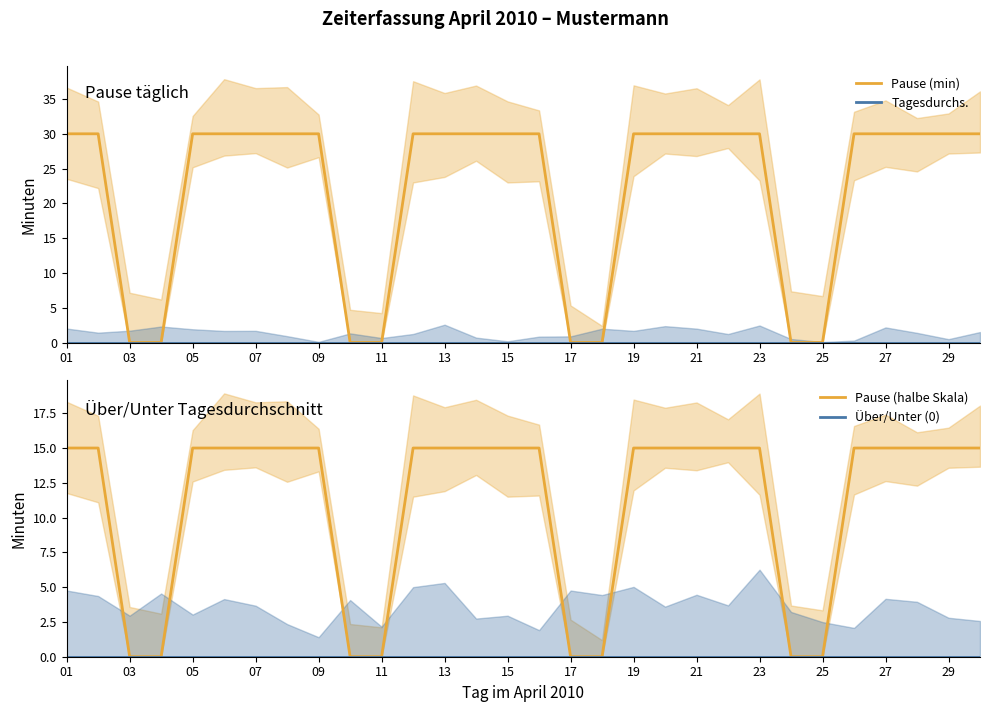

At which category is the sum across all series the highest?

01